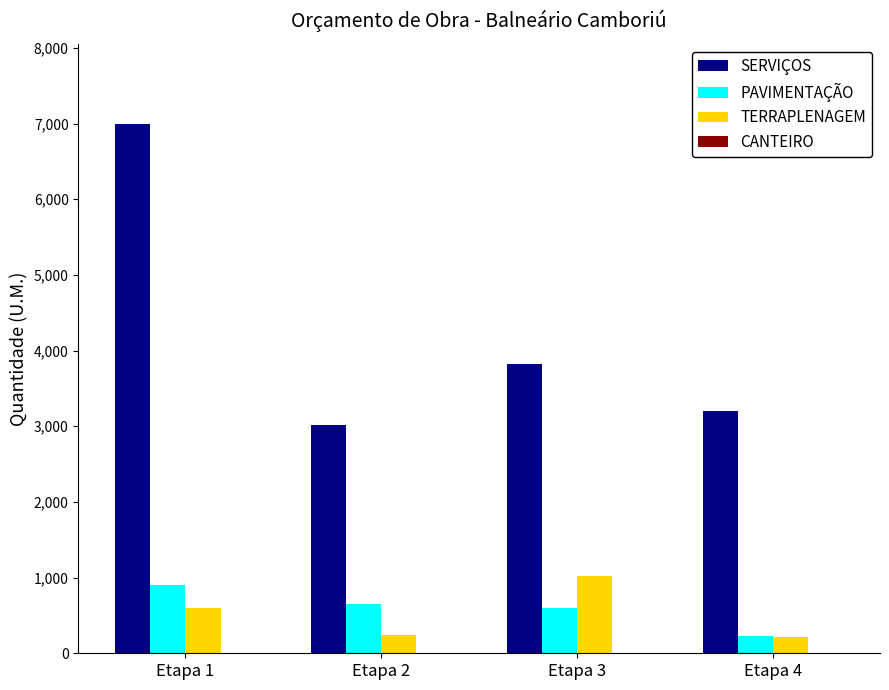

At which category is the sum across all series the highest?

Etapa 1